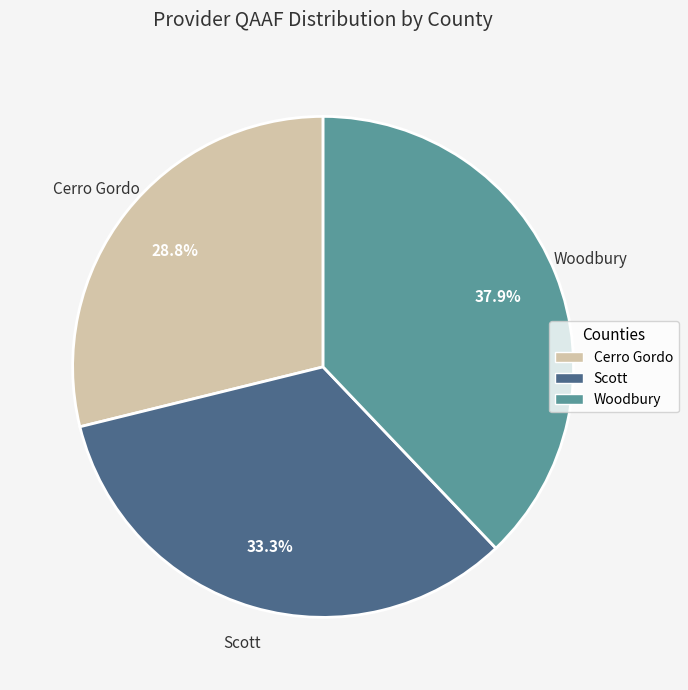

Which has a higher value, Scott or Cerro Gordo?

Scott